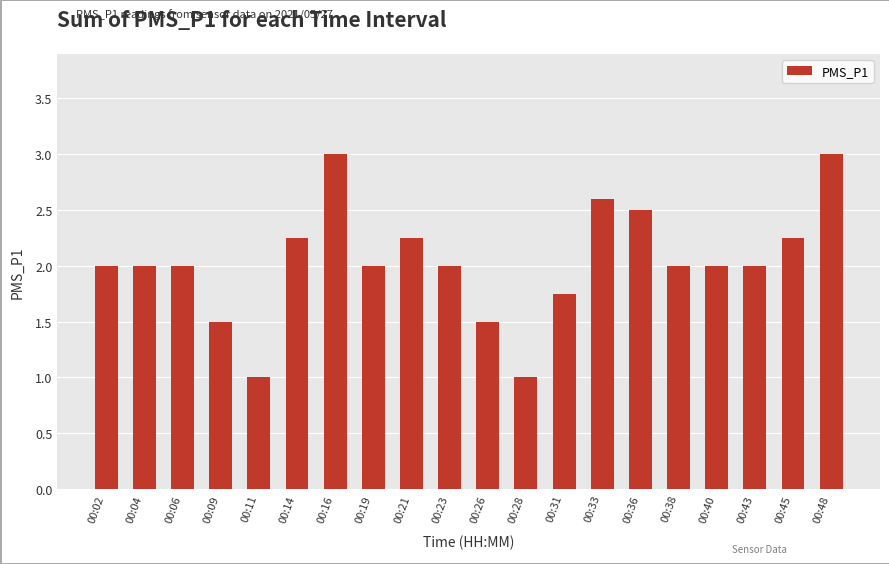

What is the smallest value displayed?

1.0